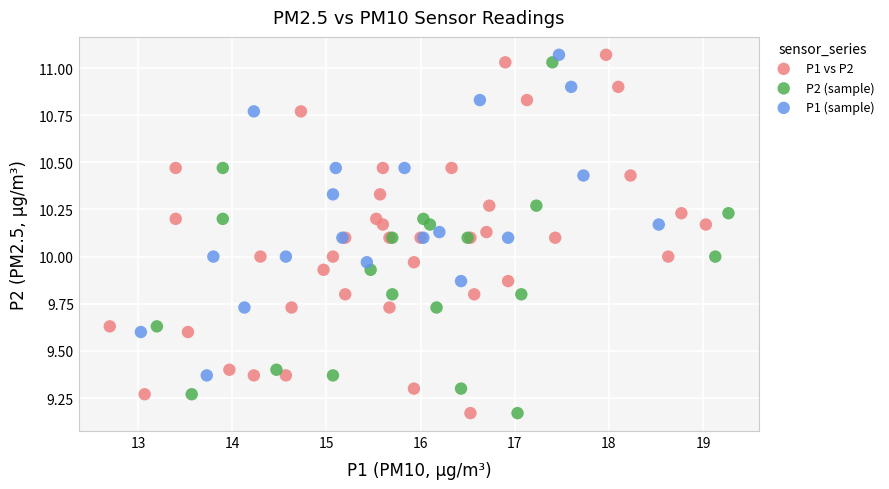

Which series has the largest Y range (max minus min)?

P1 vs P2